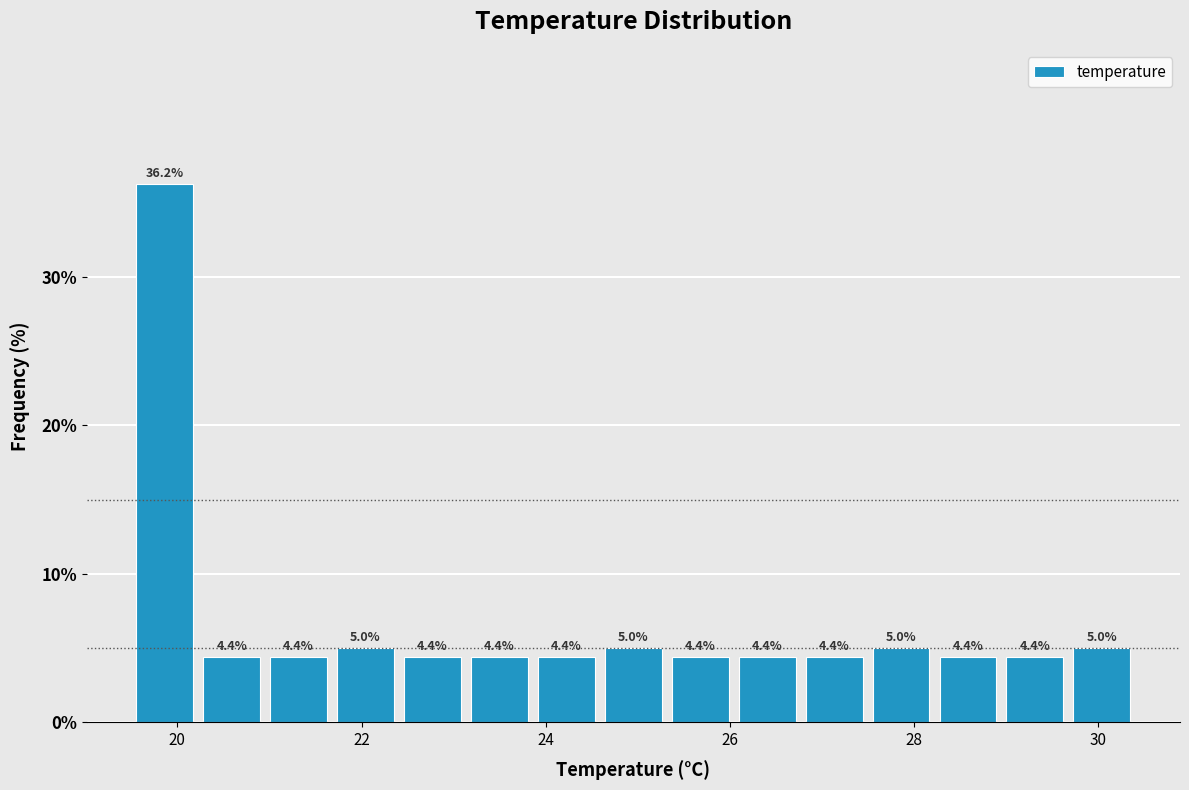

Read against the x-axis, roughly where is the centre of the tallest bar?

19.8